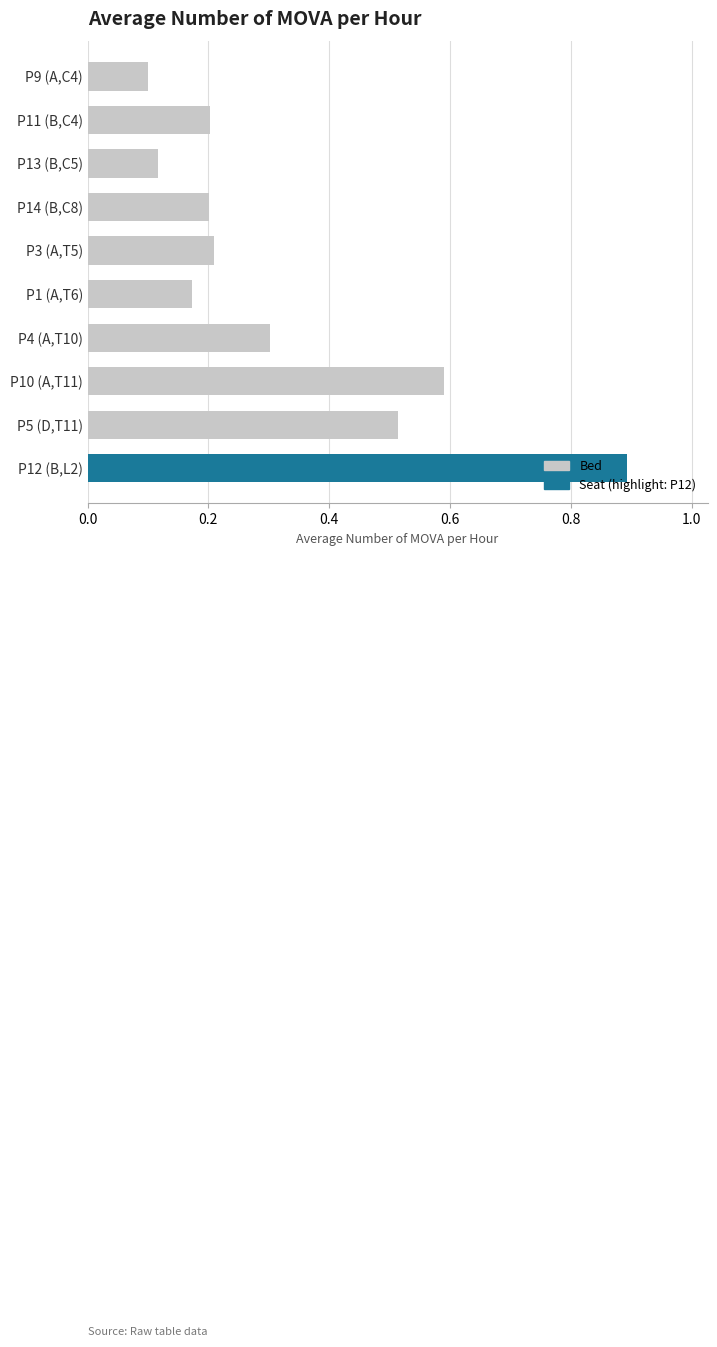

How many groups of bars are there?

10